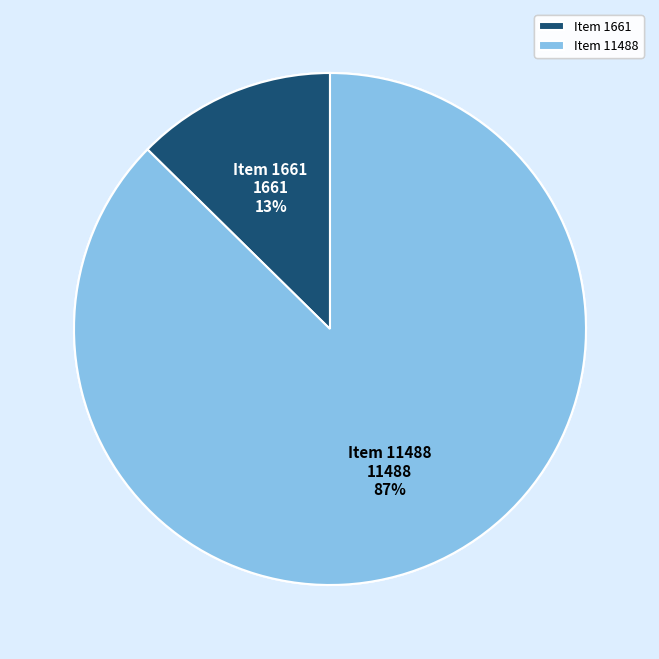

To the nearest percent, what percentage of the pie is Item 11488?

87%